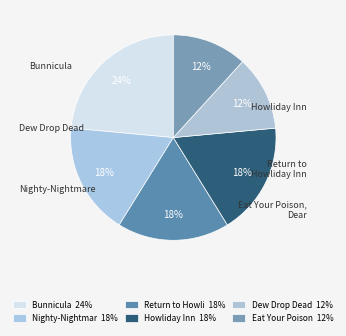

How many slices are in this pie chart?

6